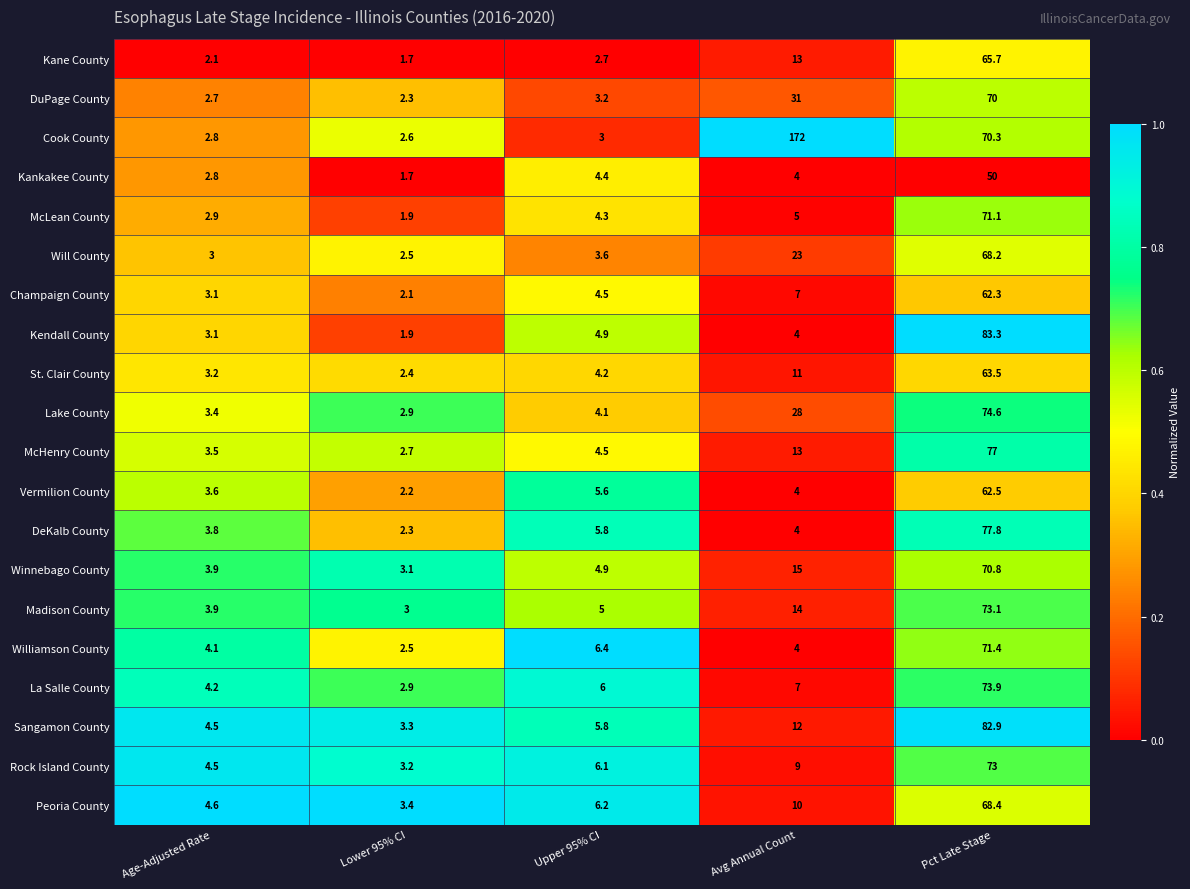

Is it true that Champaign County equals 6.9 at Upper 95% CI?

False